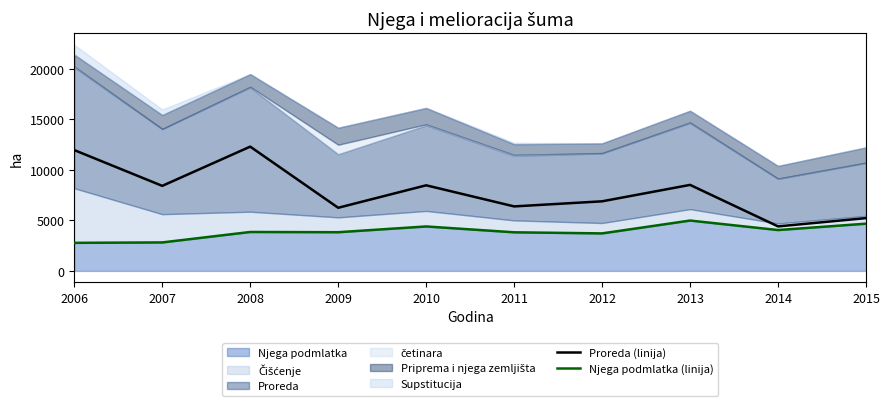

Is it true that Proreda (linija) equals 5227 at 2015?

True